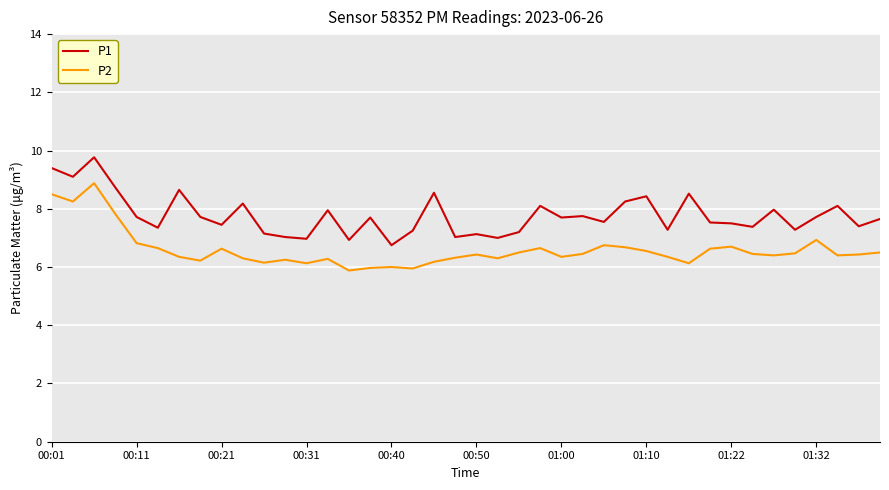

True or false: P1 and P2 cross at least once.

False